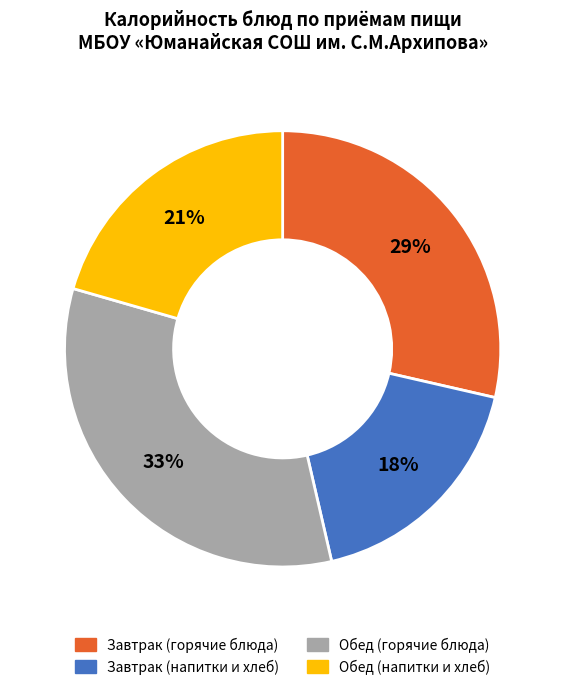

Is the sum of Обед (горячие блюда) and Завтрак (напитки и хлеб) greater than half?

Yes